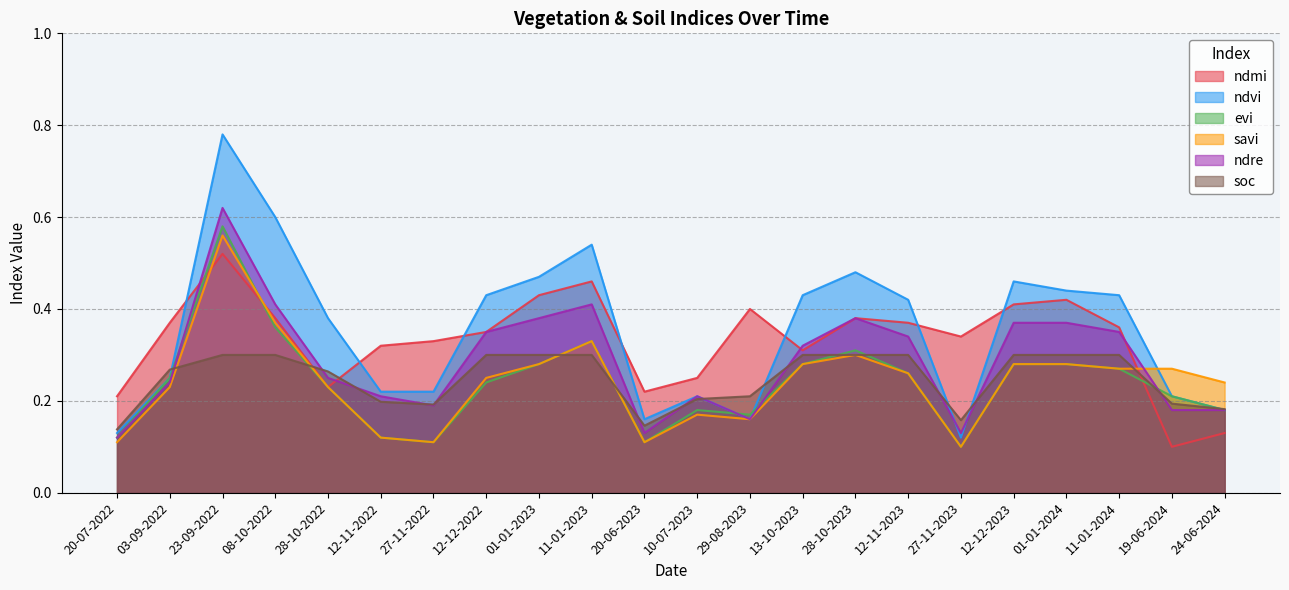

True or false: ndvi has a value of 0.3 at 20-06-2023.

False